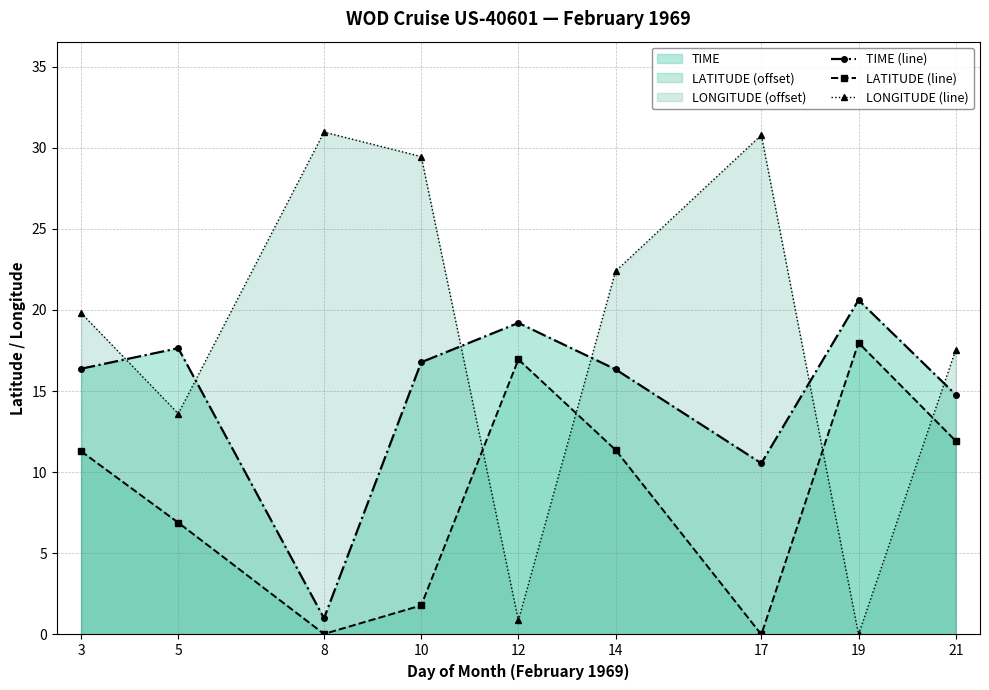

What is the value of the LONGITUDE (line) point at the 4th from the left?

29.5